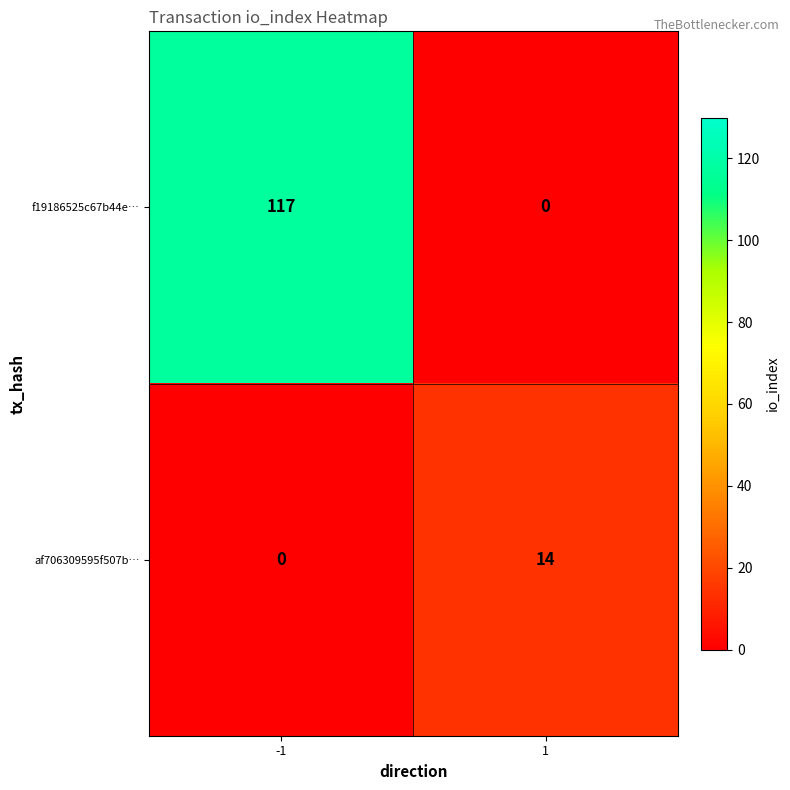

Reading right to left, what are all the values shown in this chart?

f19186525c67b44e…: 0	117
af706309595f507b…: 14	0